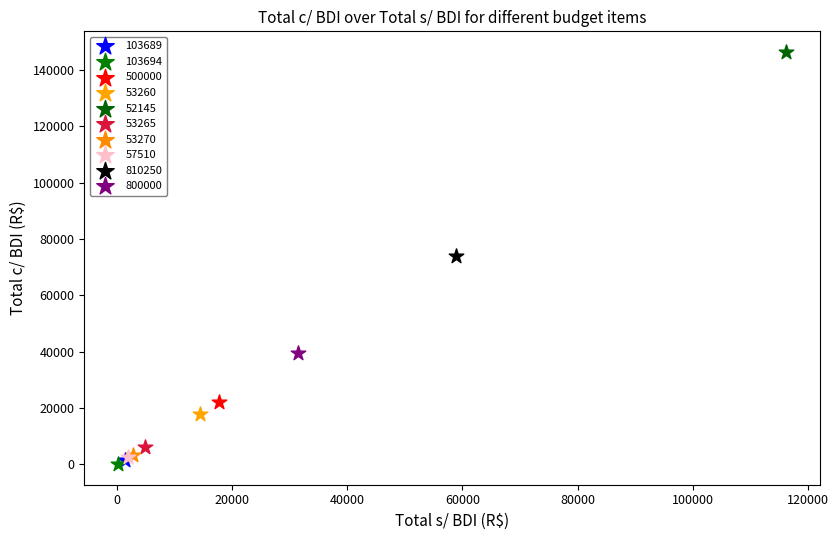

Which series contains the lowest Y value?

103694